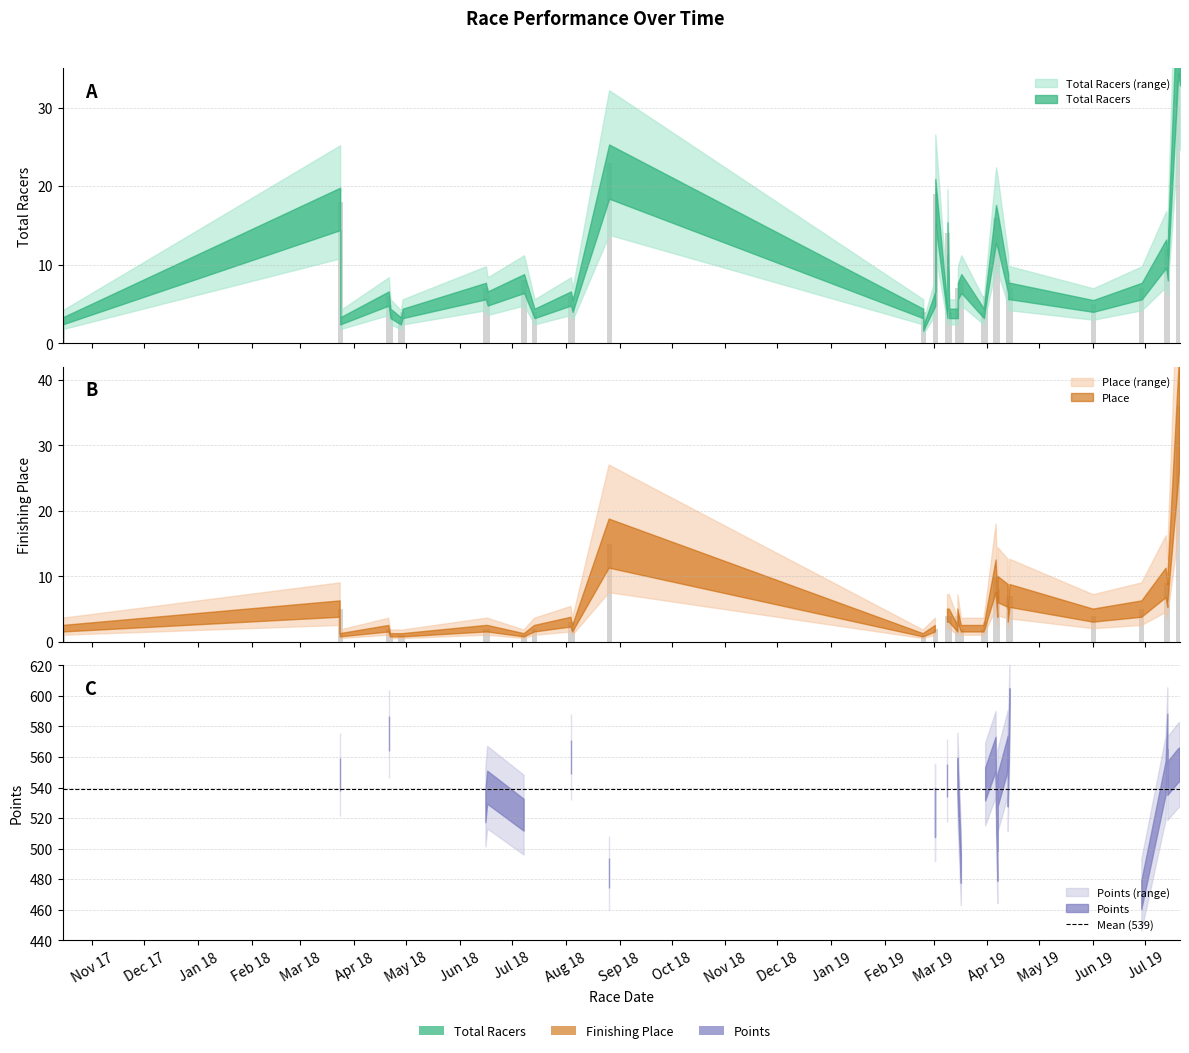

The value of Place at 32 is 4. True or false?

False